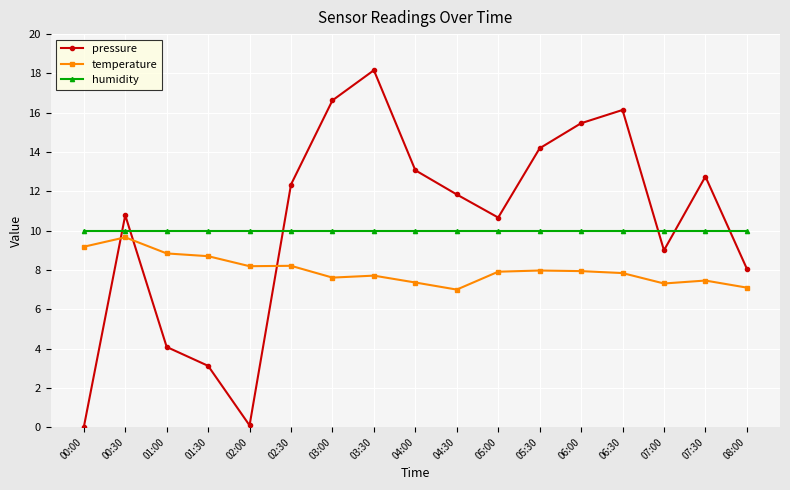

At which category does pressure reach its first local valley?

02:00